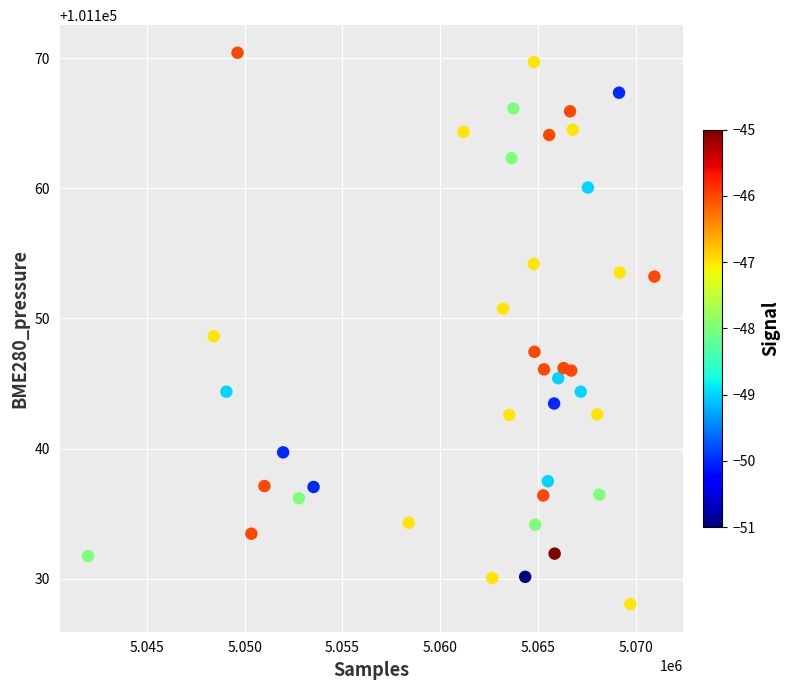

What is the range of X values (max minus min)?

28973.0